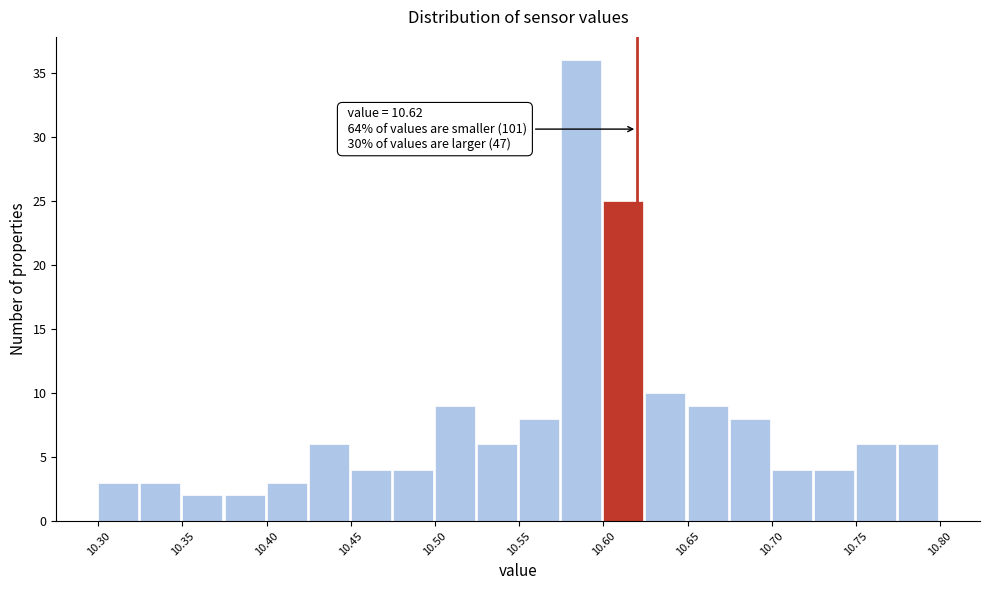

Over which range of the x-axis is the bar tallest?

10.575 to 10.600